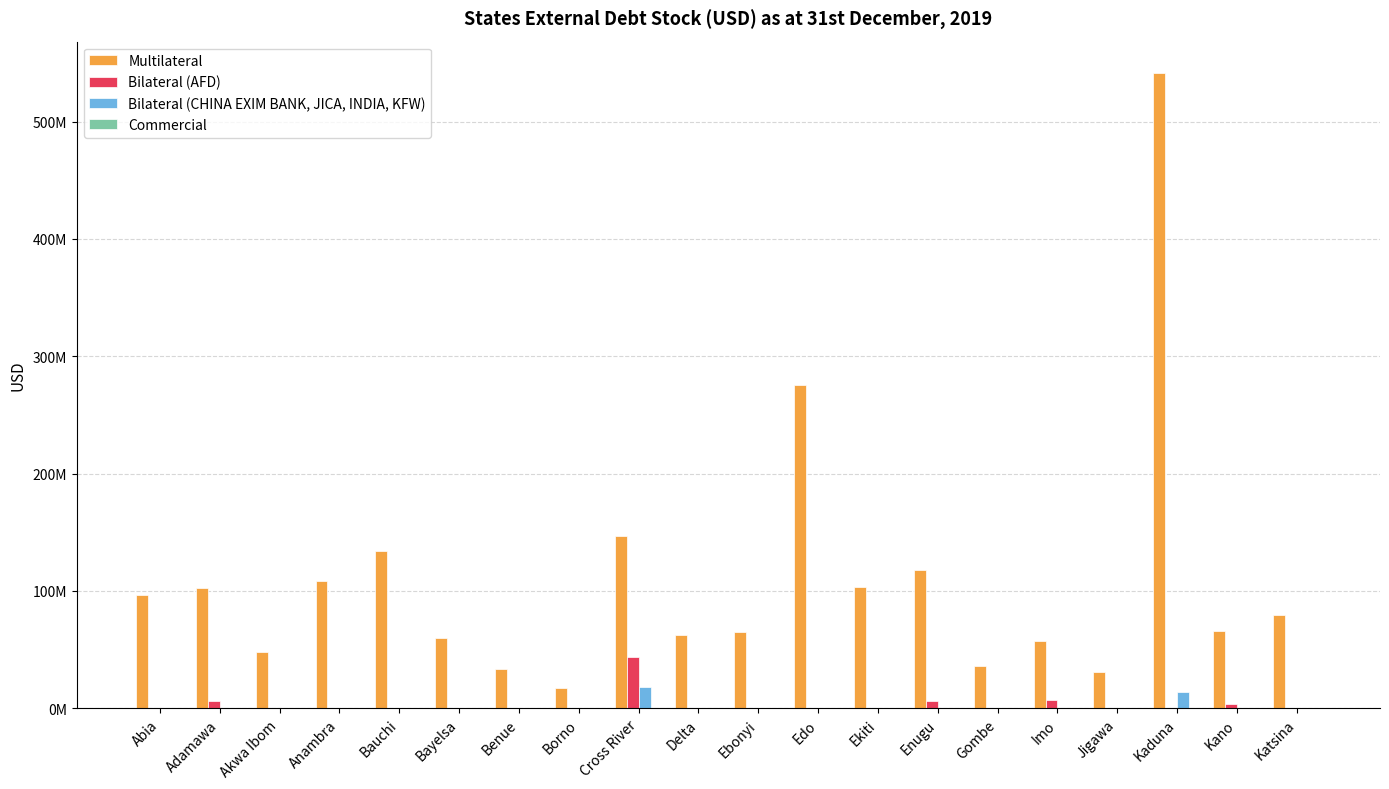

At Katsina, list the series in order from largest to smallest.

Multilateral, Bilateral (AFD), Bilateral (CHINA EXIM BANK, JICA, INDIA, KFW), Commercial